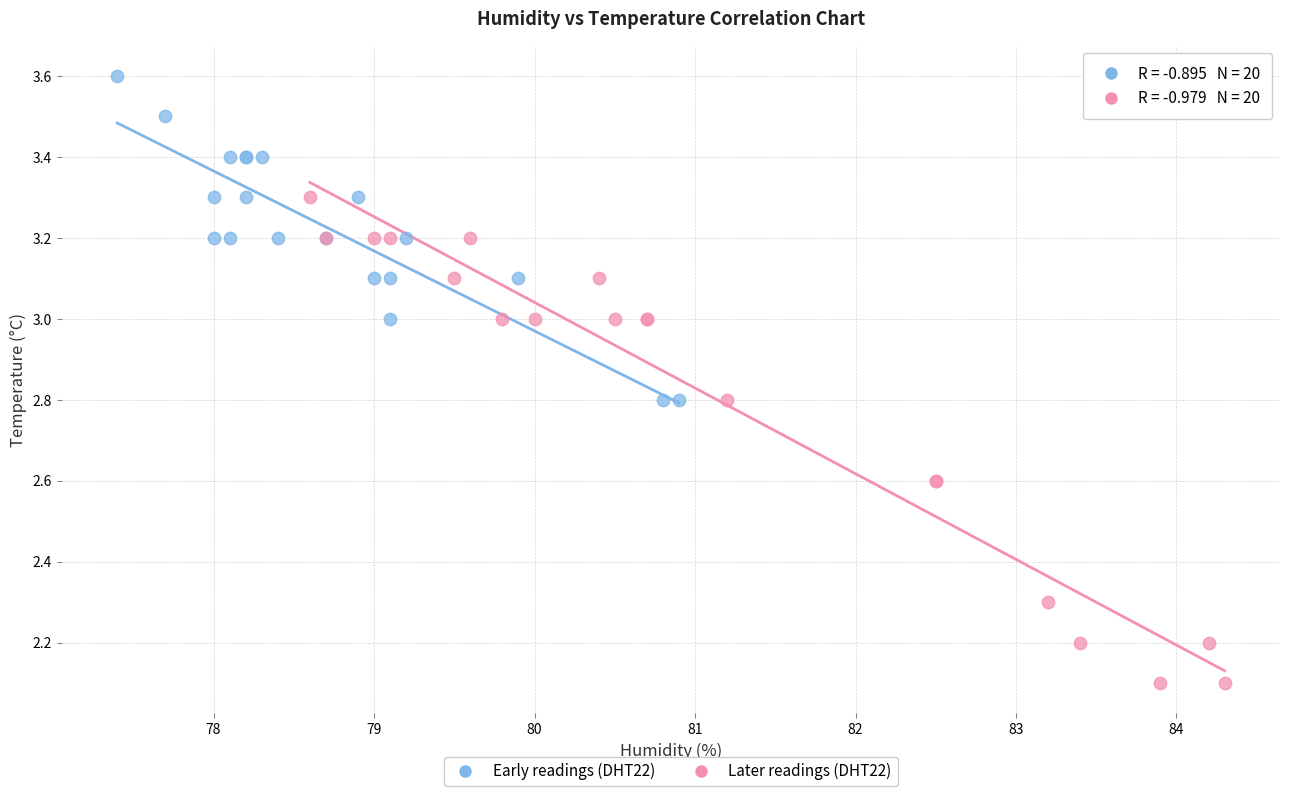

Which series contains the highest Y value?

Early readings (DHT22)